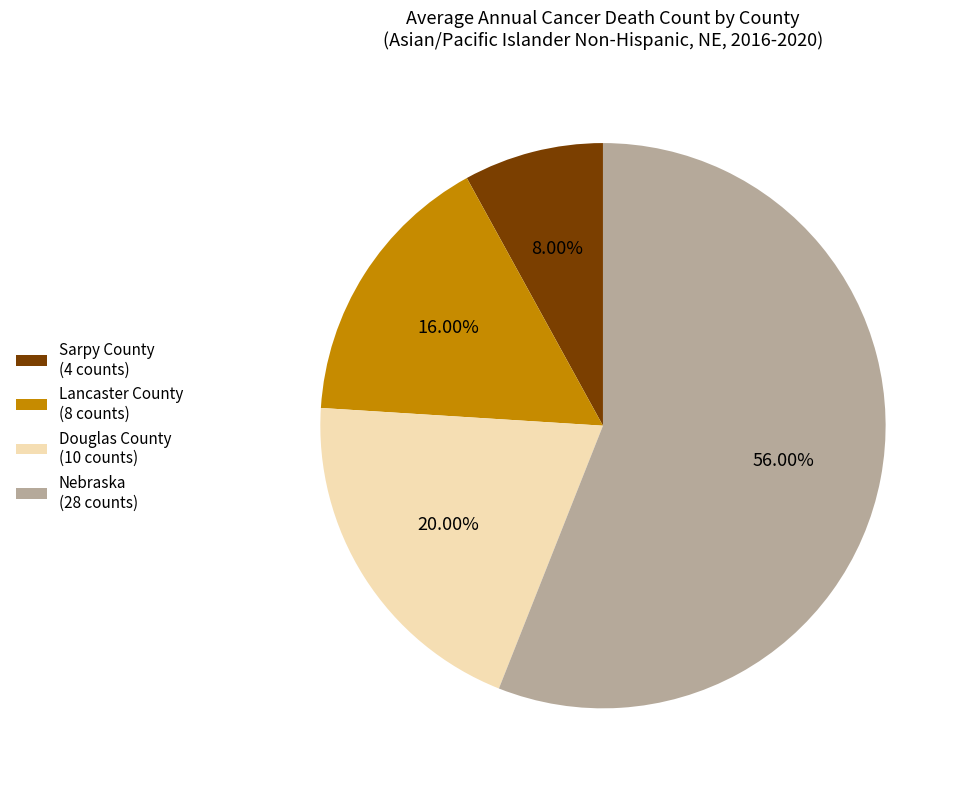

To the nearest percent, what is the difference between the largest and smallest slice percentages?

48%